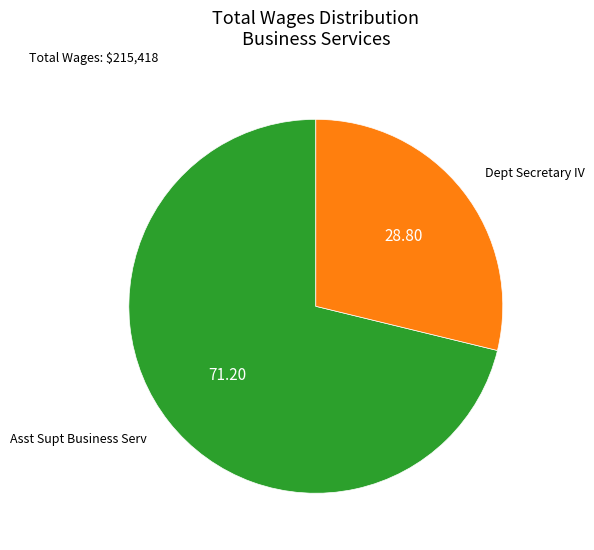

Is the sum of Dept Secretary IV and Asst Supt Business Serv greater than half?

Yes